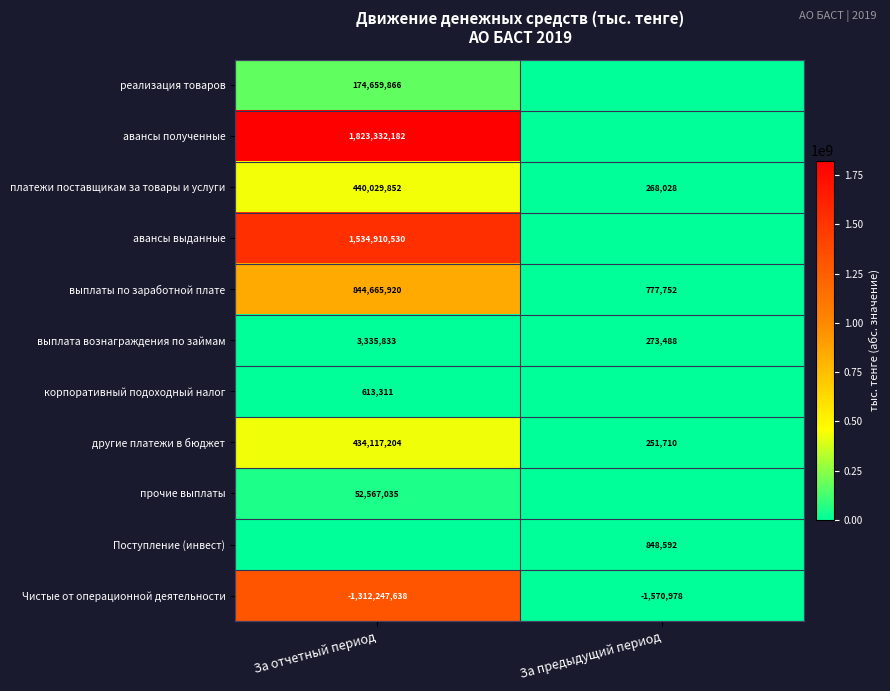

What is the difference between the maximum and minimum values in the Чистые от операционной деятельности series?

1310676660